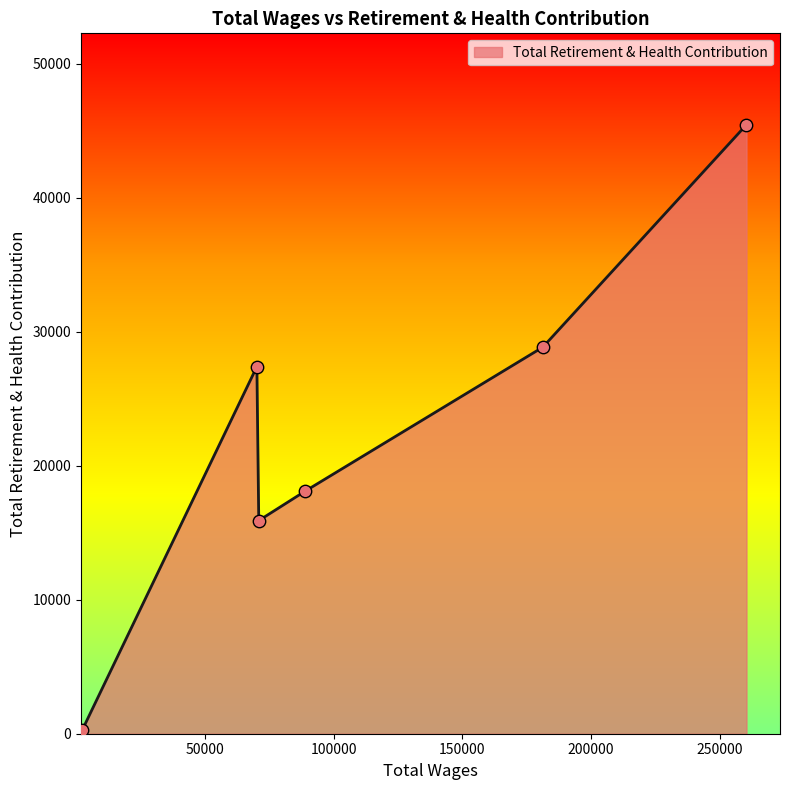

How many interior local valleys (lower than both neighbors) does the data have?

1